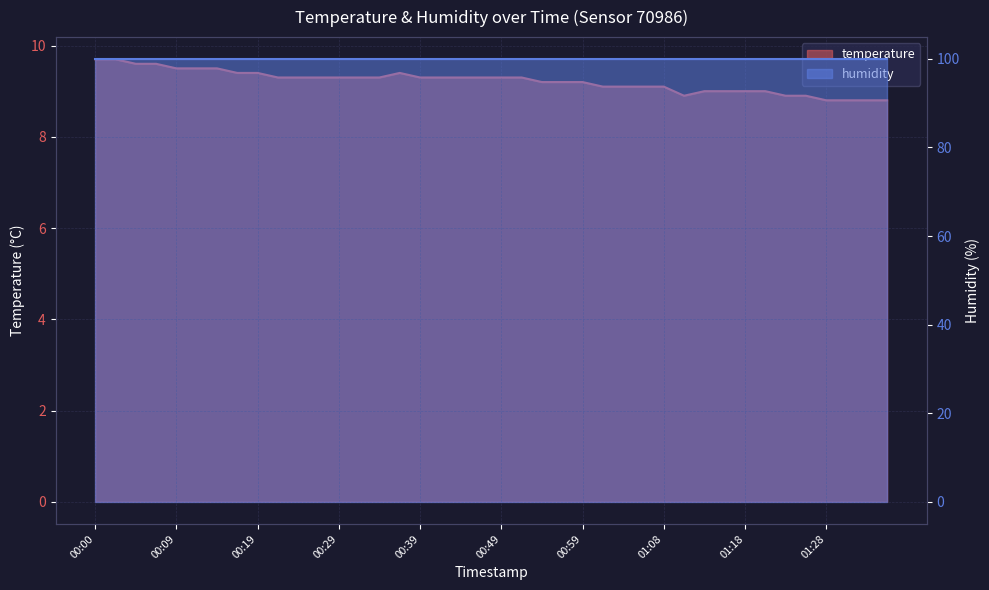

List the labels in order of value, smallest first.

01:28, 01:31, 01:33, 01:36, 01:11, 01:23, 01:26, 01:13, 01:16, 01:18, 01:21, 01:01, 01:03, 01:06, 01:08, 00:54, 00:56, 00:59, 00:22, 00:24, 00:27, 00:29, 00:32, 00:34, 00:39, 00:41, 00:44, 00:46, 00:49, 00:51, 00:17, 00:19, 00:36, 00:09, 00:12, 00:15, 00:04, 00:07, 00:00, 00:02